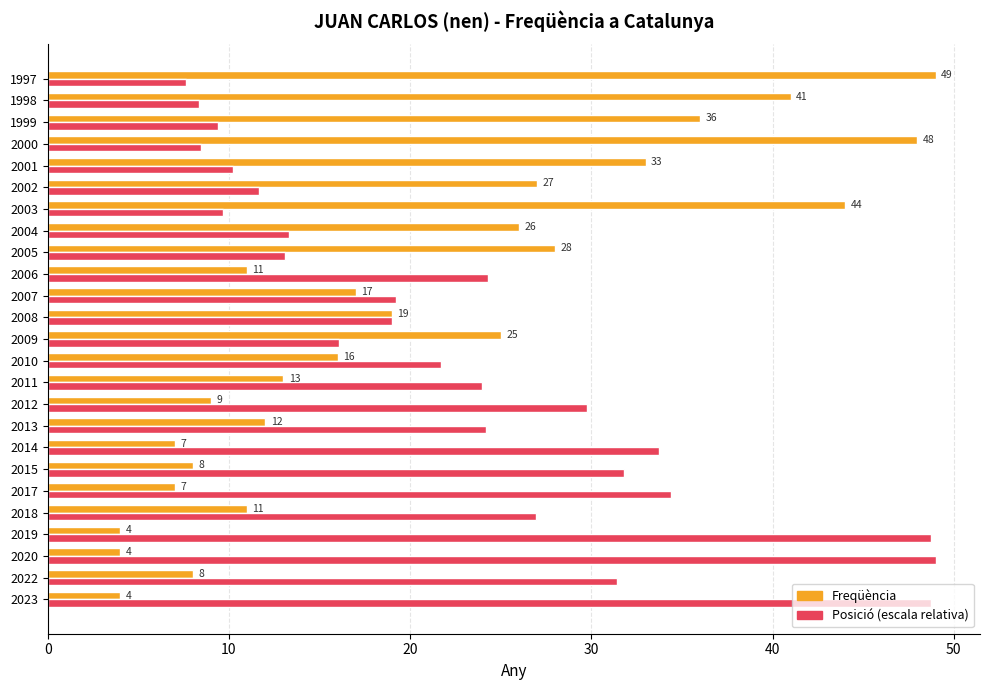

How many values in the Freqüència series are below 16?

12